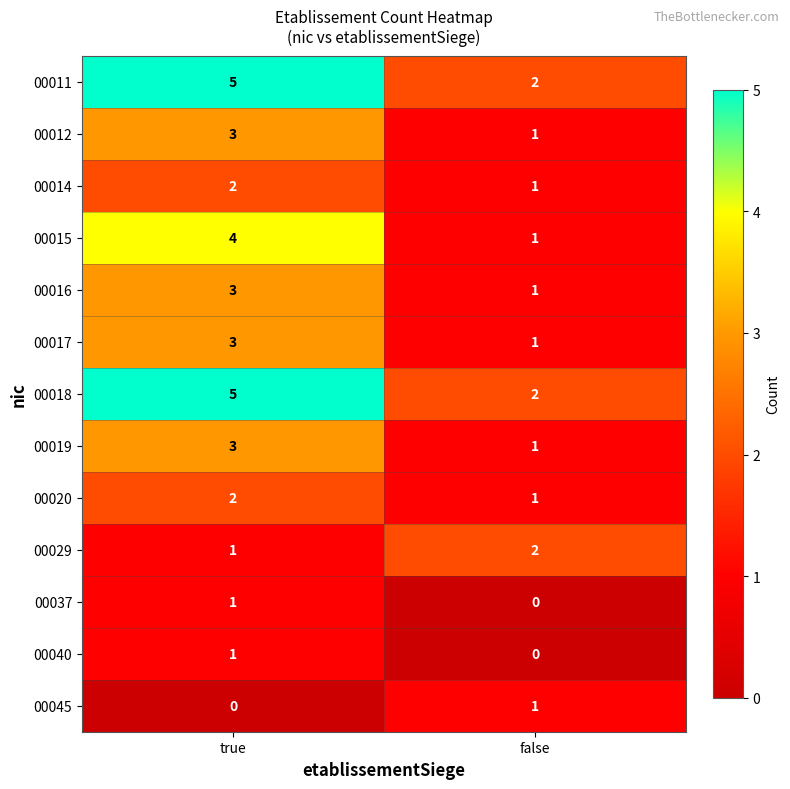

What is the maximum value shown in the chart?

5